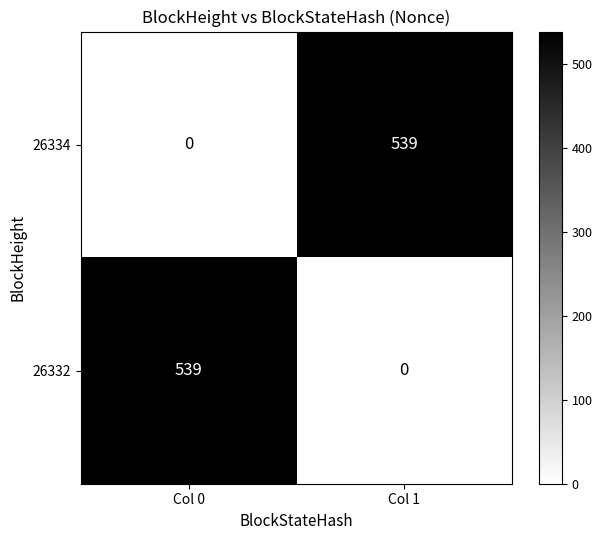

Reading left to right, list all the values displayed in this chart.

26334: Col 0=0	Col 1=539
26332: Col 0=539	Col 1=0